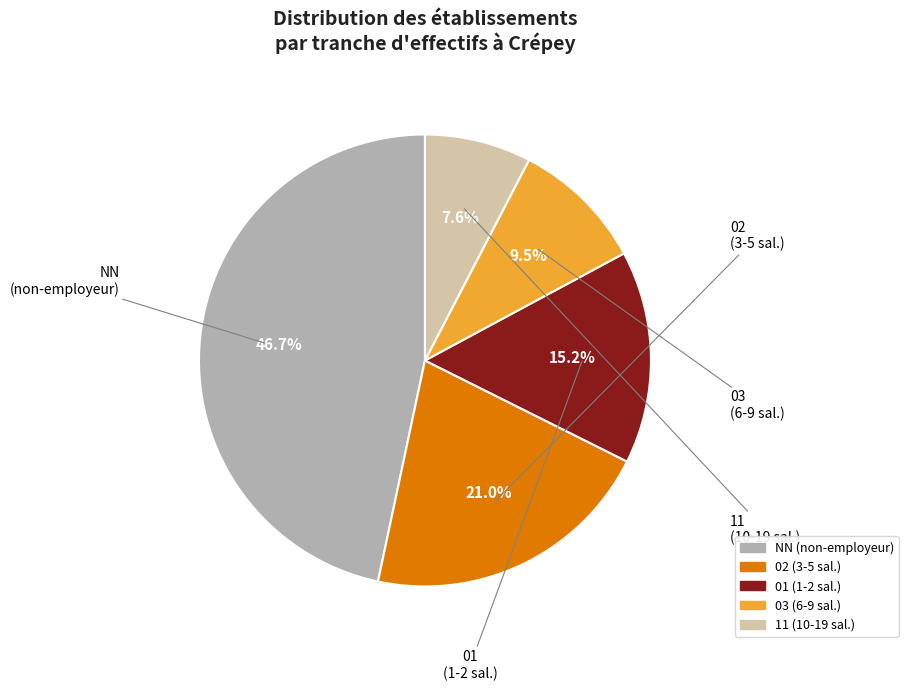

Is there any slice that represents more than half of the pie?

No